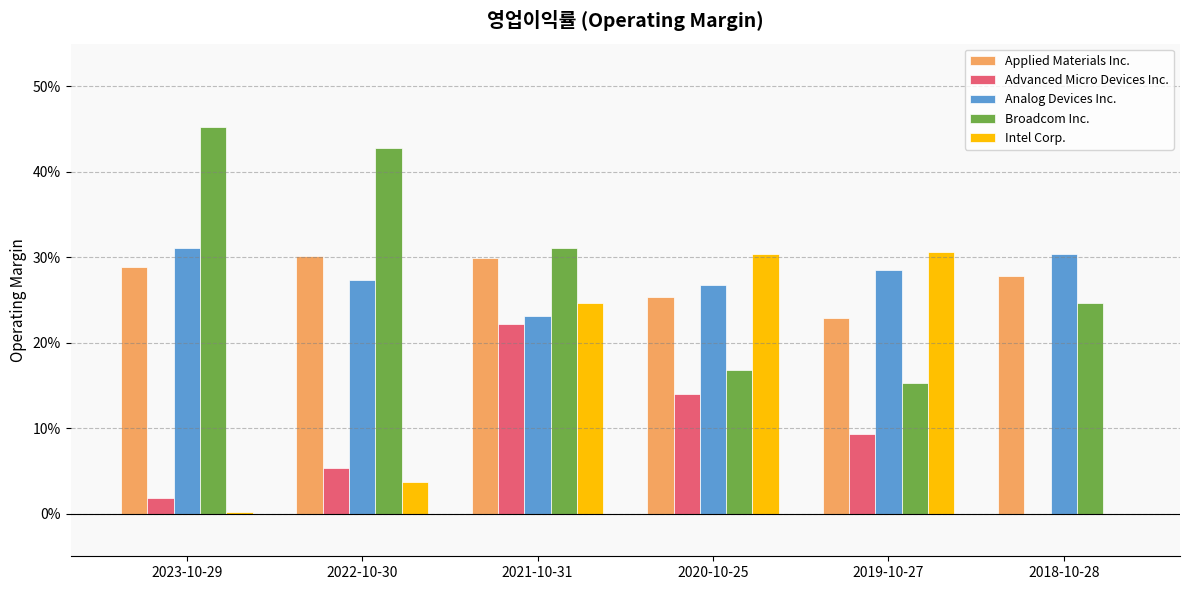

Are the bars horizontal?

No